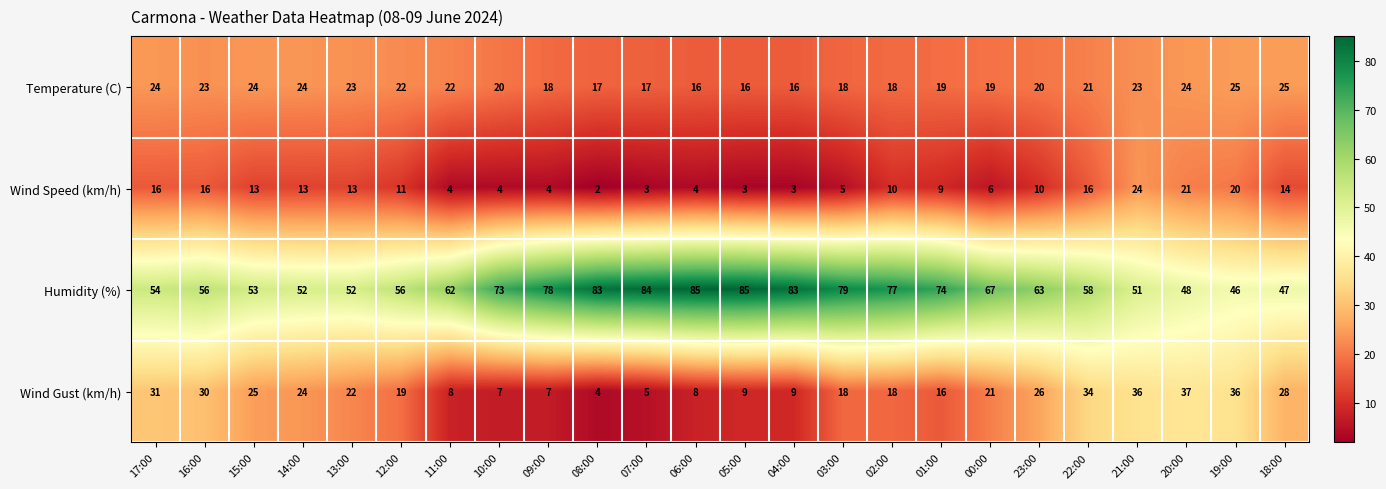

At how many categories does at least one series exceed 72?

10